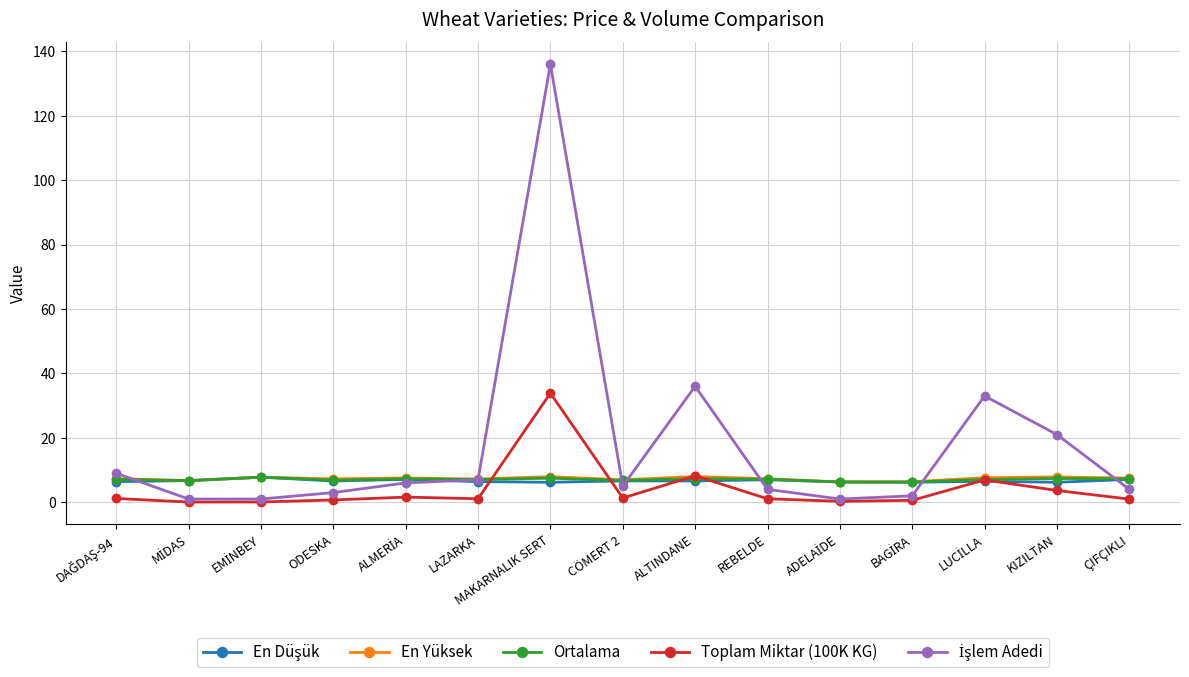

What is the spread (max minus min) of values at ALTINDANE?

29.4